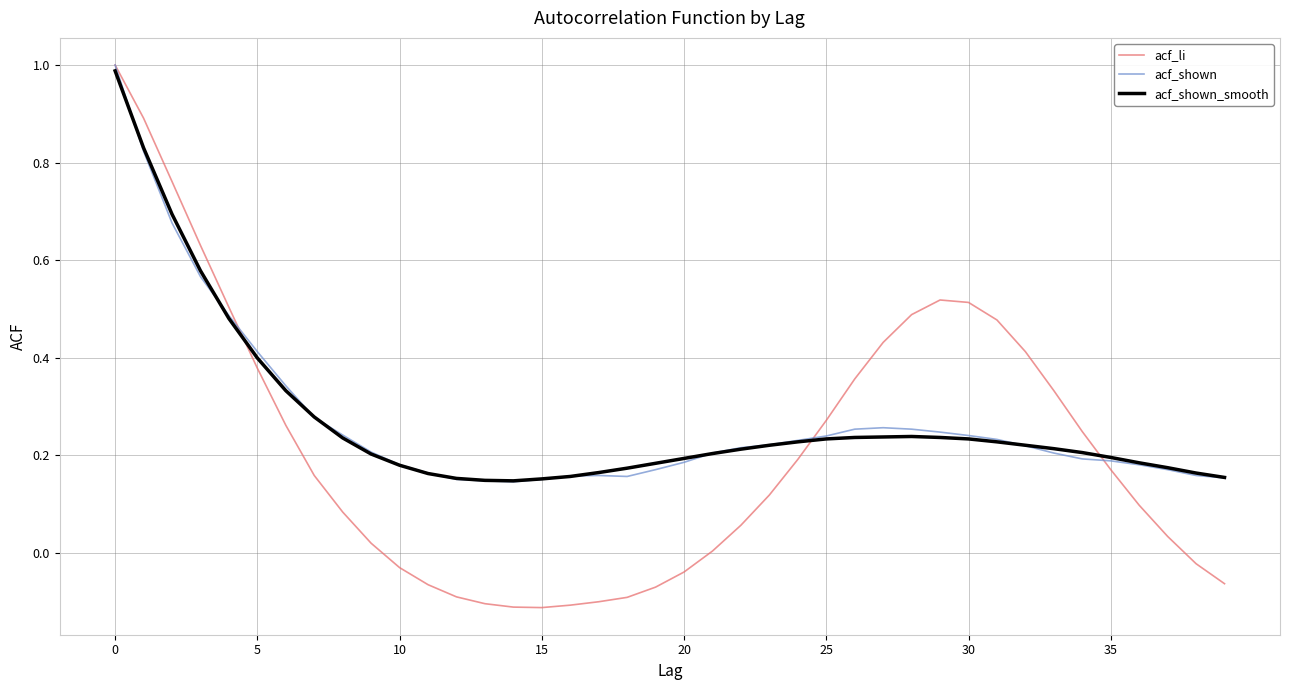

Which series has the widest spread of values?

acf_li